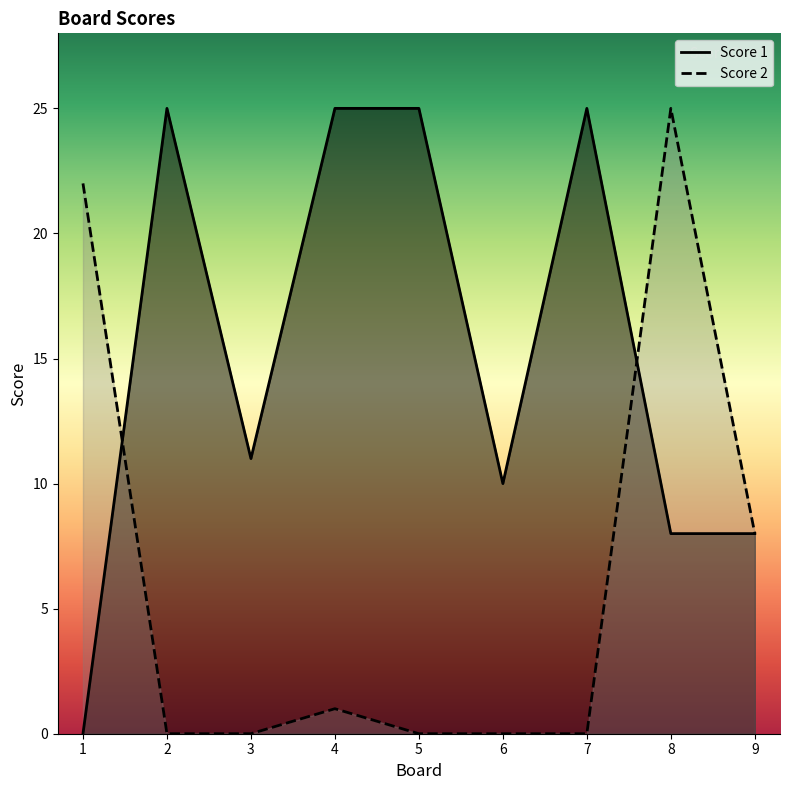

How many intersections are there between Score 2 and Score 1?

2